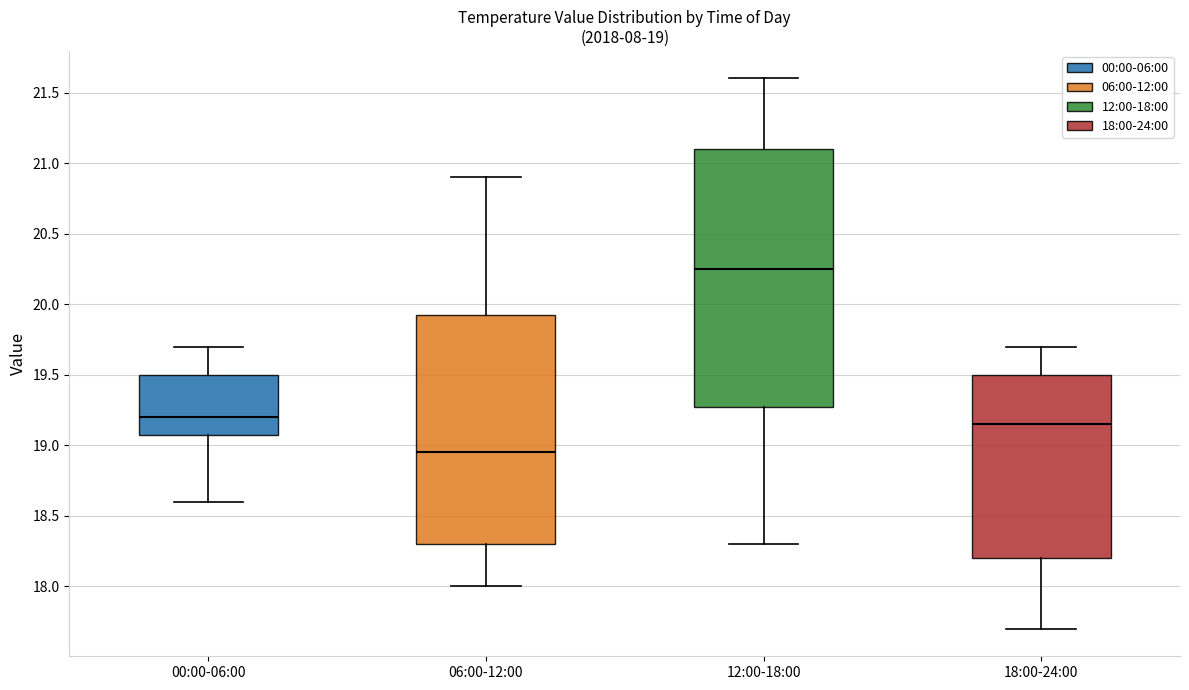

Which box's median line is the lowest?

06:00-12:00